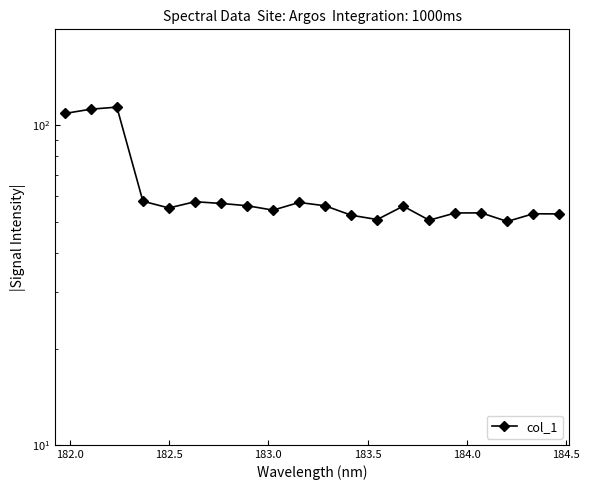

How many data points does each series have?

20